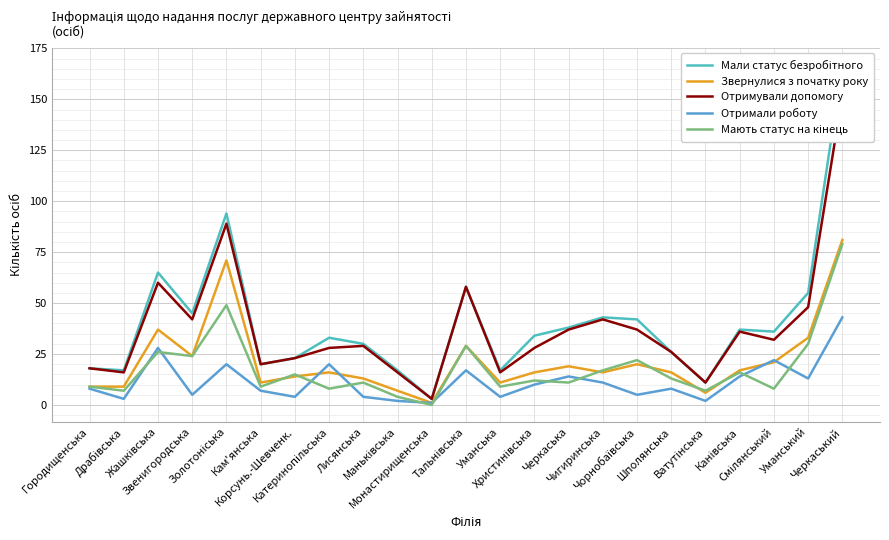

True or false: Отримували допомогу has more than 1 points higher than both neighbors.

True